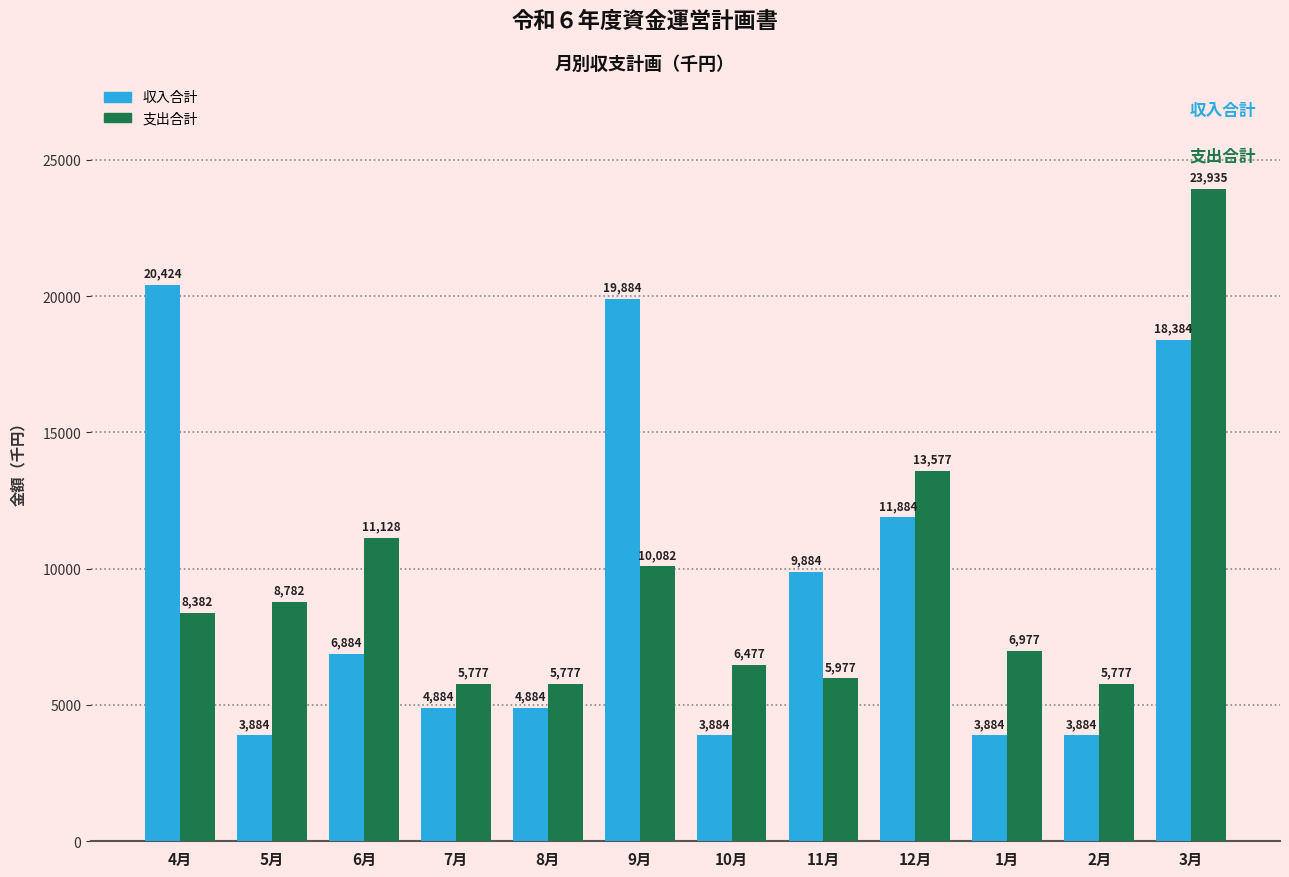

Between 10月 and 2月, which series saw the biggest shift?

支出合計